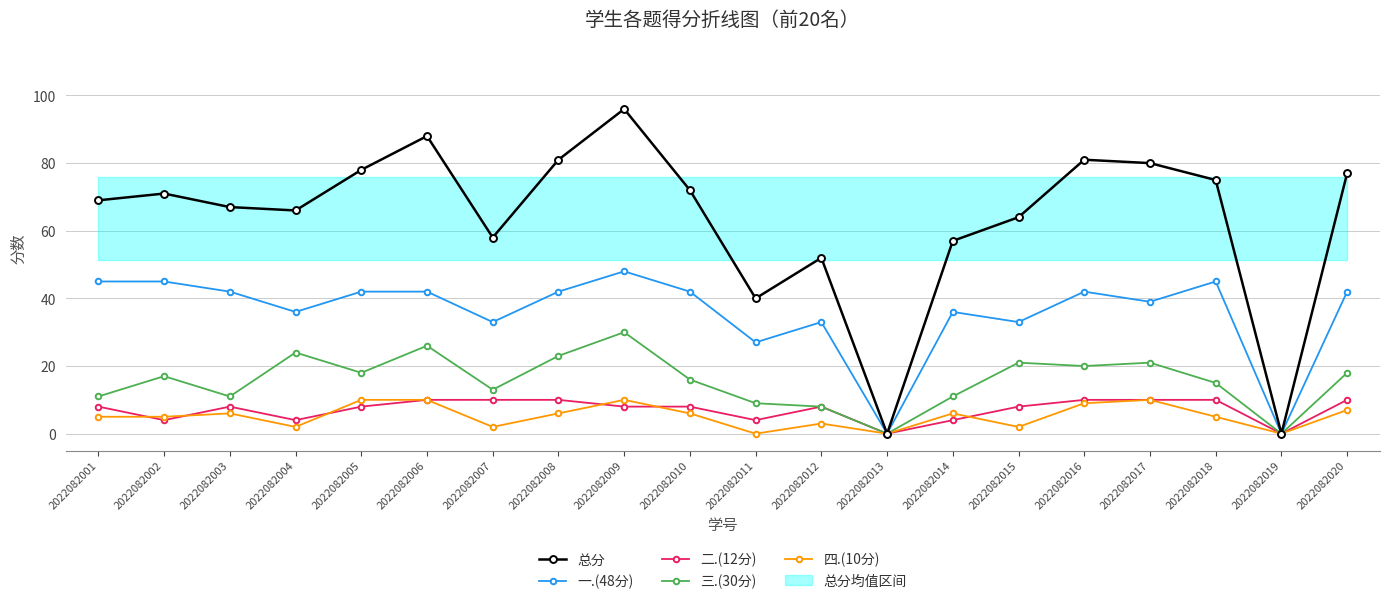

What is the maximum value shown in the chart?

96